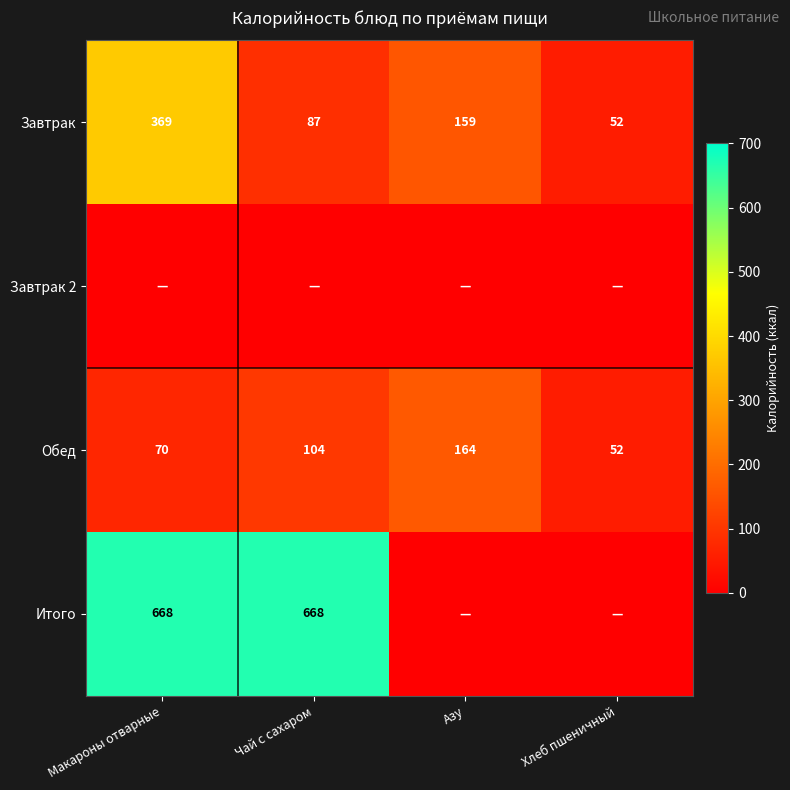

Is it true that Итого equals 1084.2 at Чай с сахаром?

False